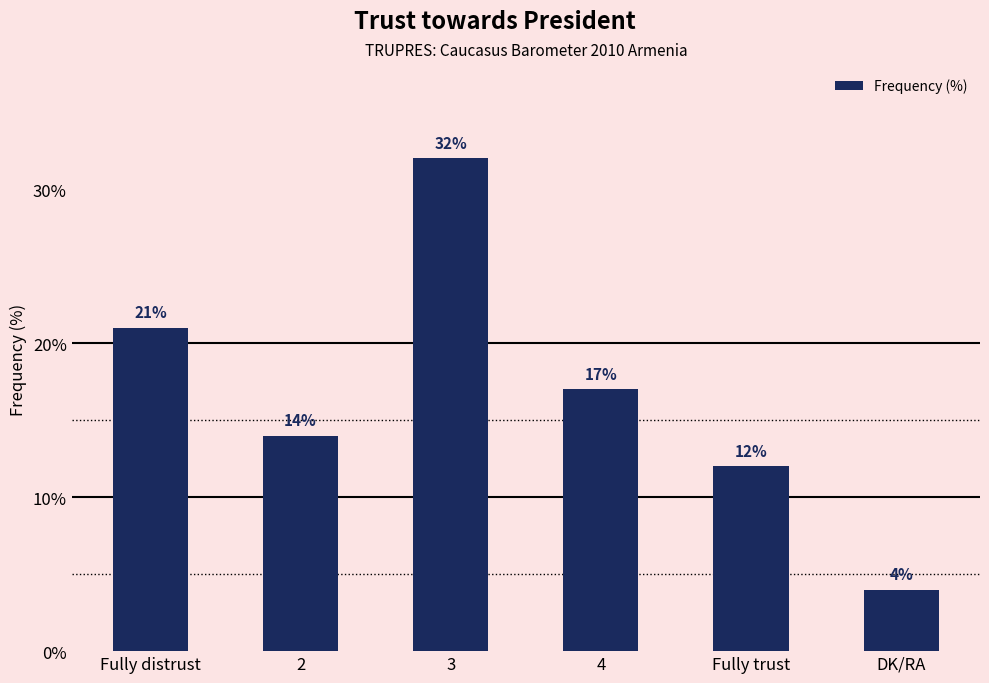

Reading right to left, transcribe all the data shown in this chart.

DK/RA=4	Fully trust=12	4=17	3=32	2=14	Fully distrust=21